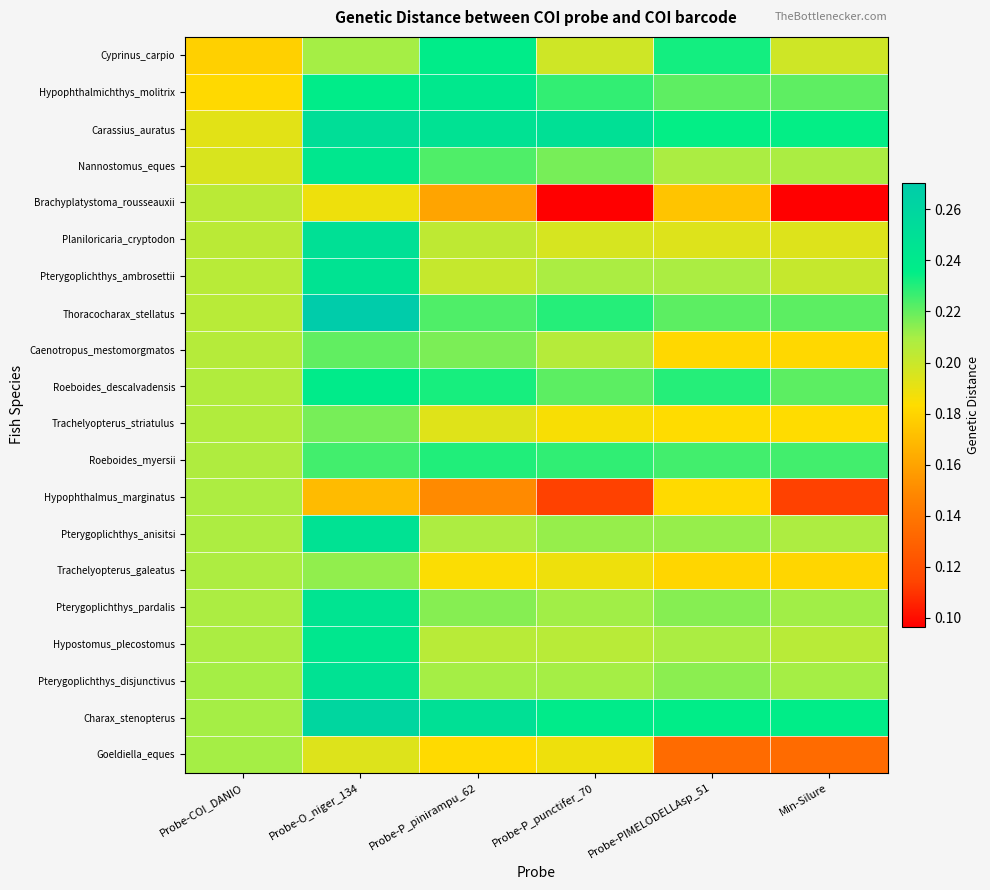

At which category is the sum across all series the highest?

Probe-O_niger_134